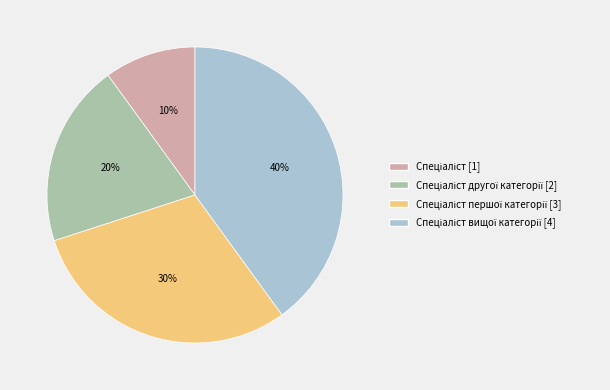

Is there a majority slice in this chart?

No